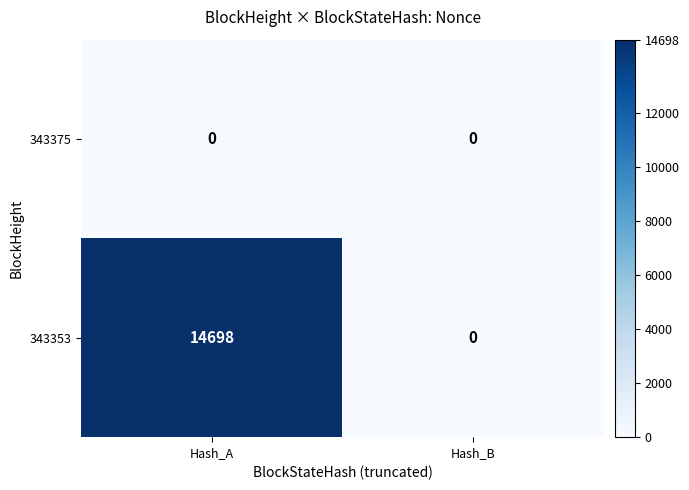

List the series in order of their overall mean, lowest first.

343375, 343353